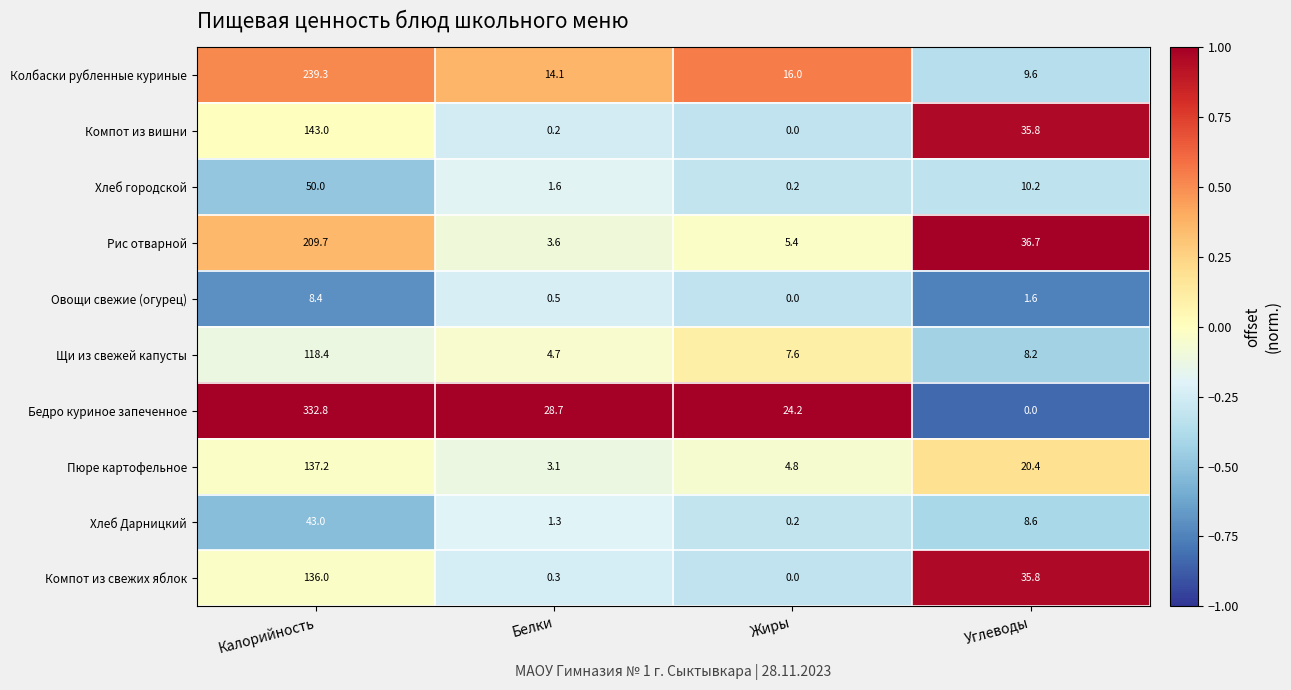

At which category does the chart reach its peak across all series?

Калорийность